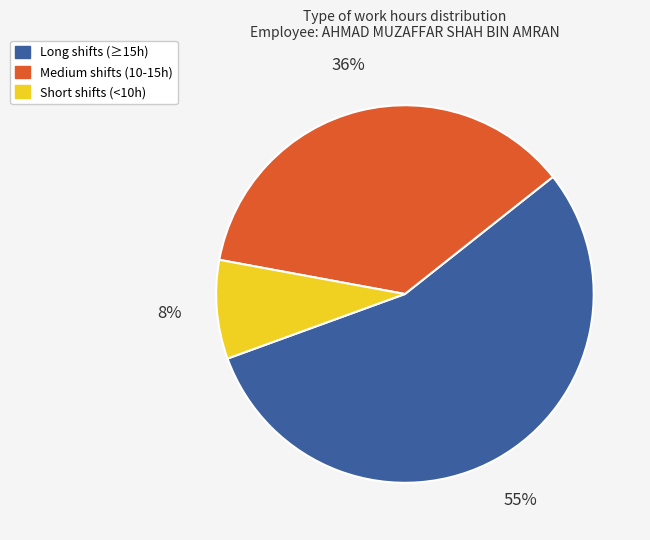

Is there any slice that represents more than half of the pie?

Yes